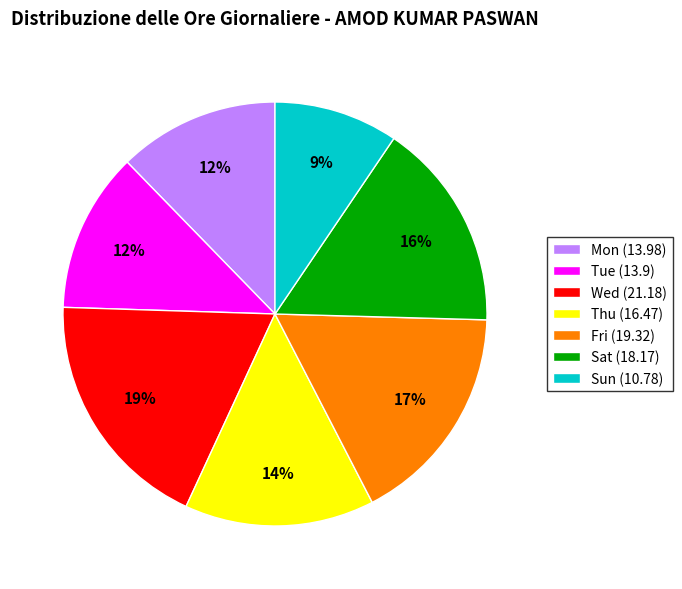

How many slices are in this pie chart?

7